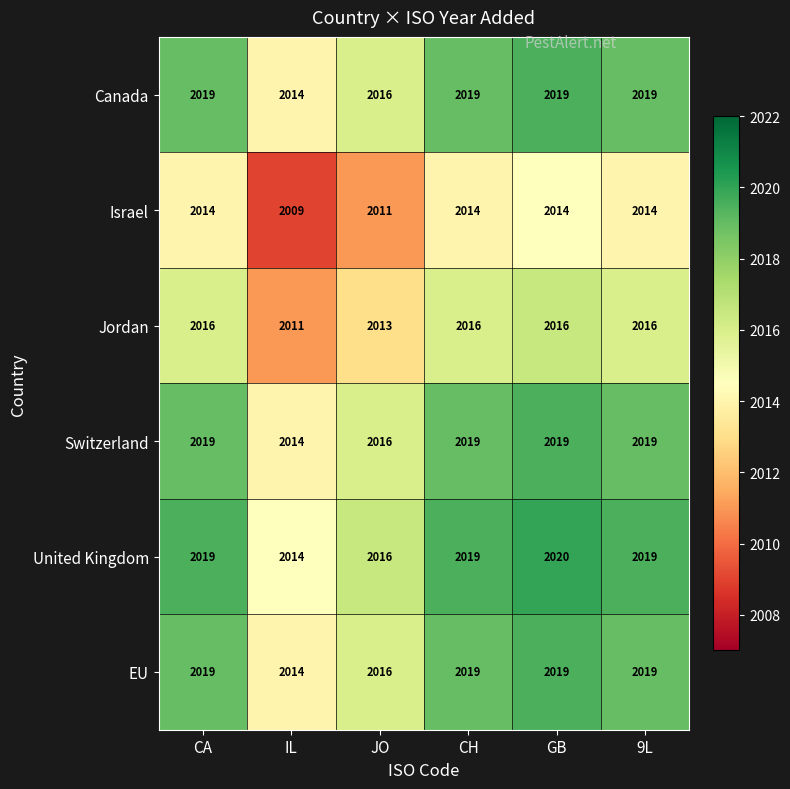

What is the sum of all United Kingdom values?

12107